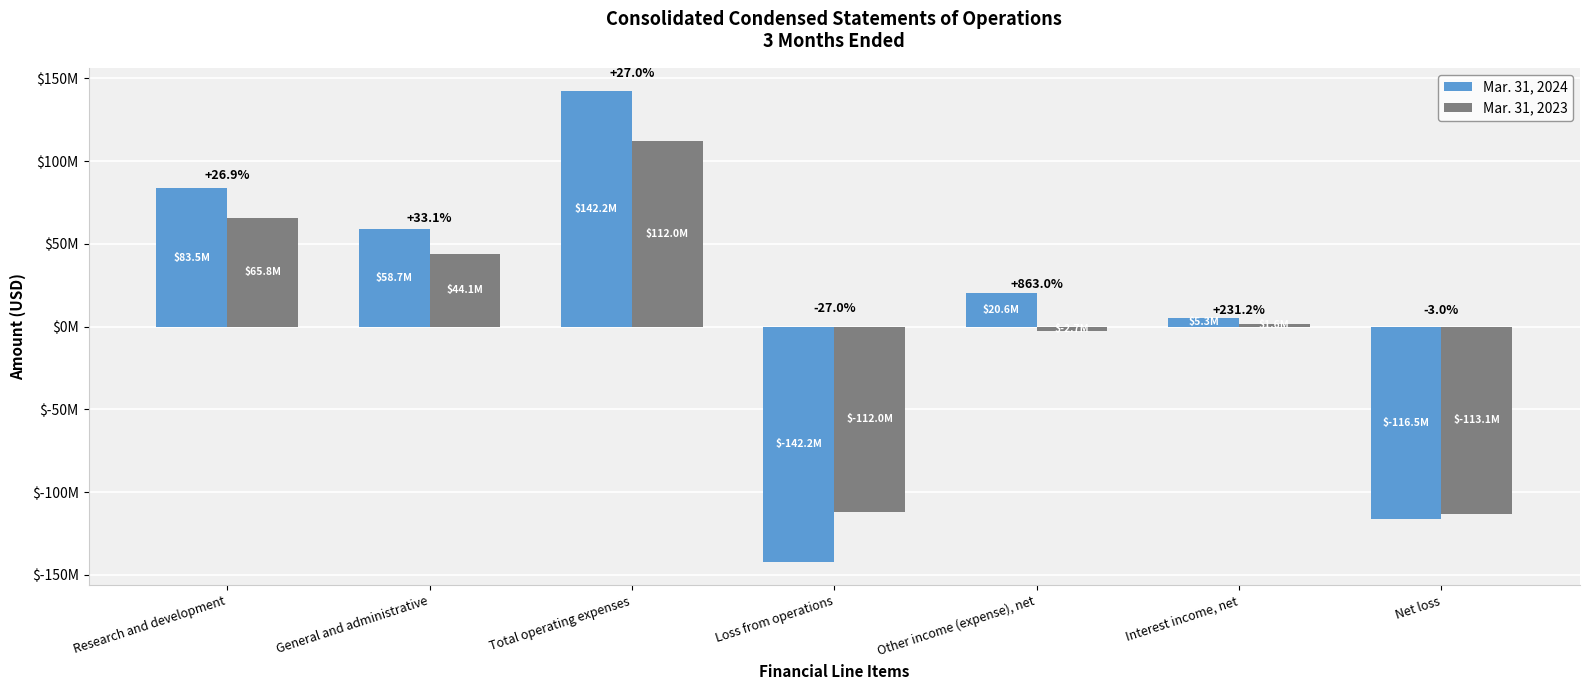

Which series changed the most between General and administrative and Interest income, net?

Mar. 31, 2024